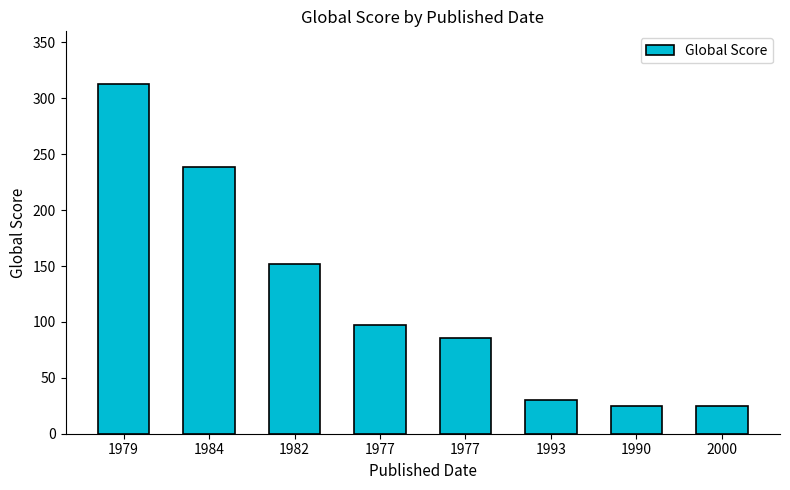

What is the difference between the maximum and second lowest values?

288